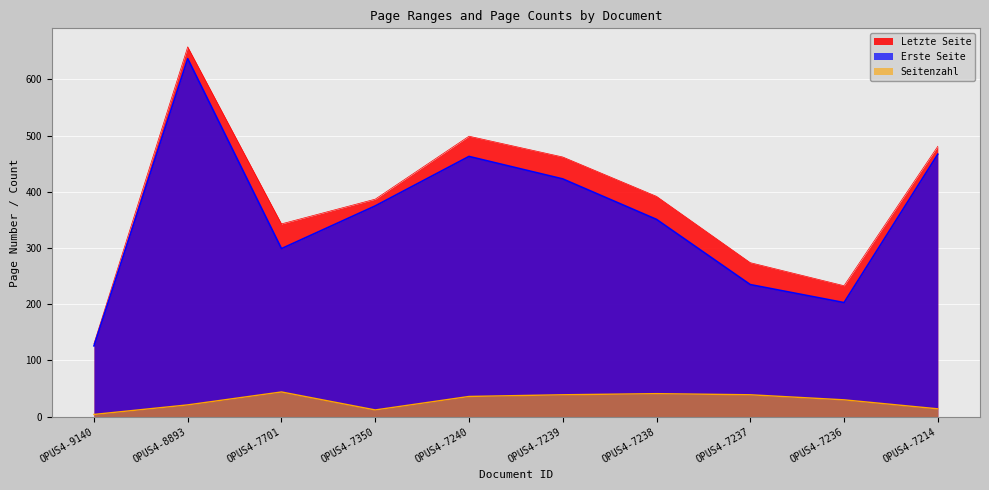

Is the value of Seitenzahl at OPUS4-7236 greater than the value of Erste Seite at OPUS4-7240?

No